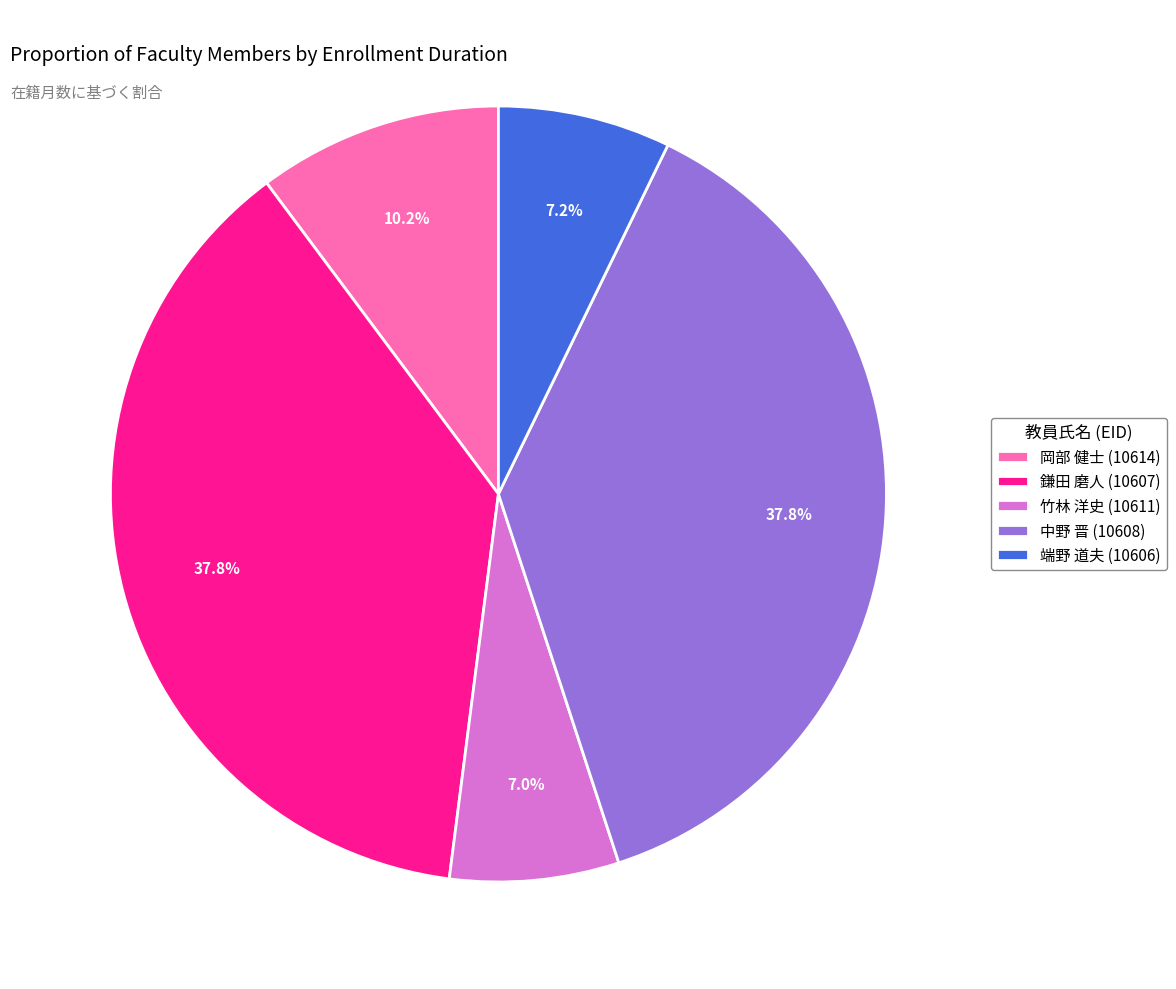

Do 端野 道夫 (10606) and 竹林 洋史 (10611) together represent more than half of the pie?

No